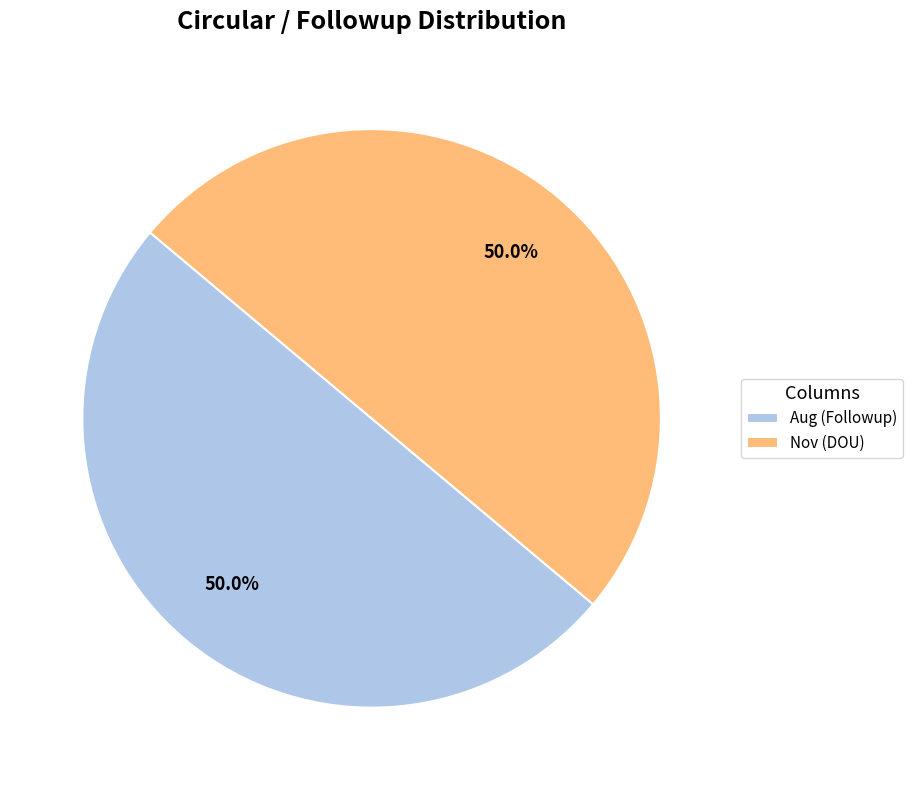

Approximately how many times larger is the value at Nov (DOU) compared to Aug (Followup)?

1.0